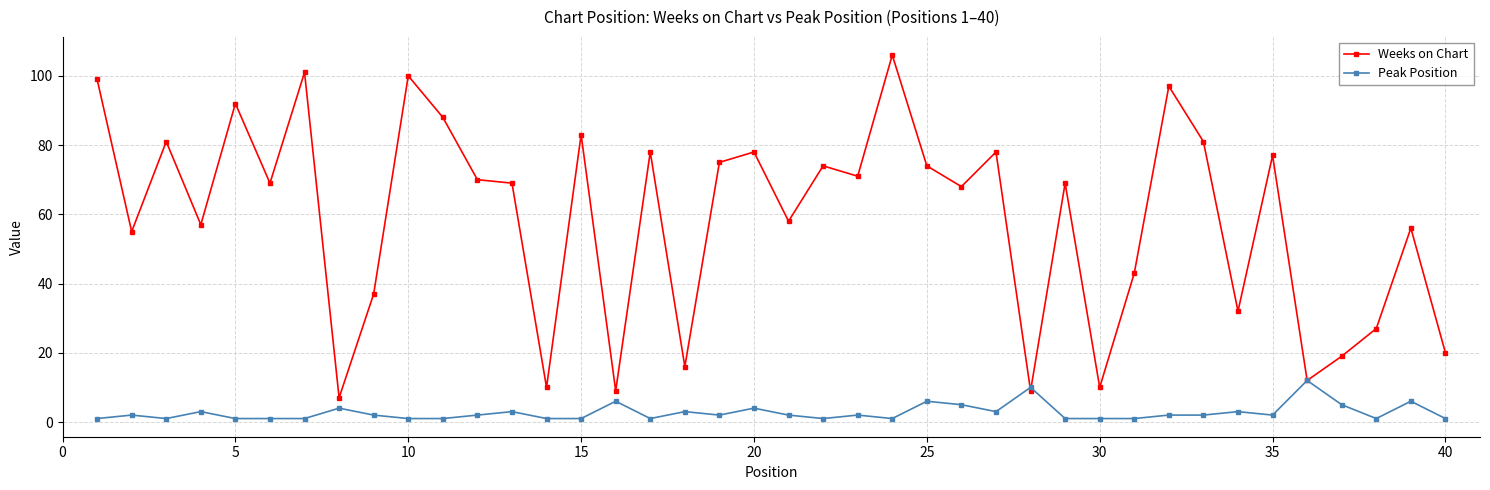

True or false: Peak Position has more than 2 points higher than both neighbors.

True